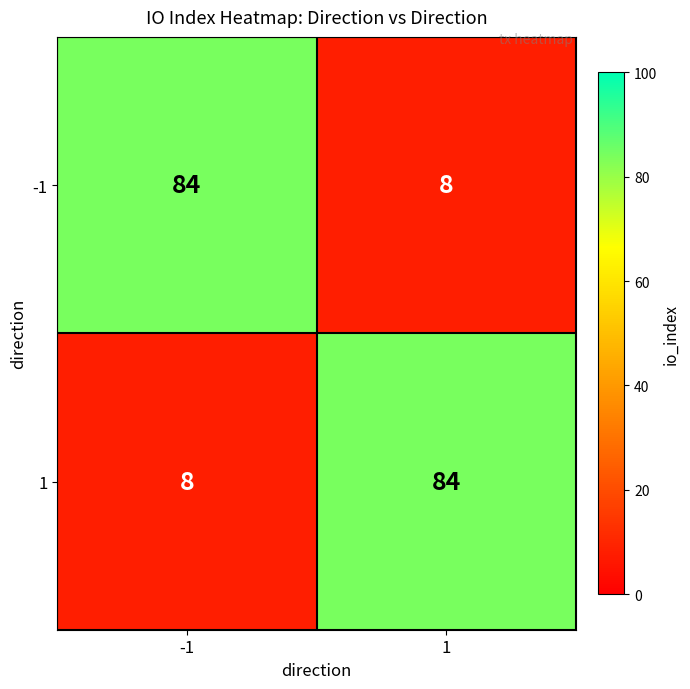

True or false: 1 has a value of 84 at 1.

True